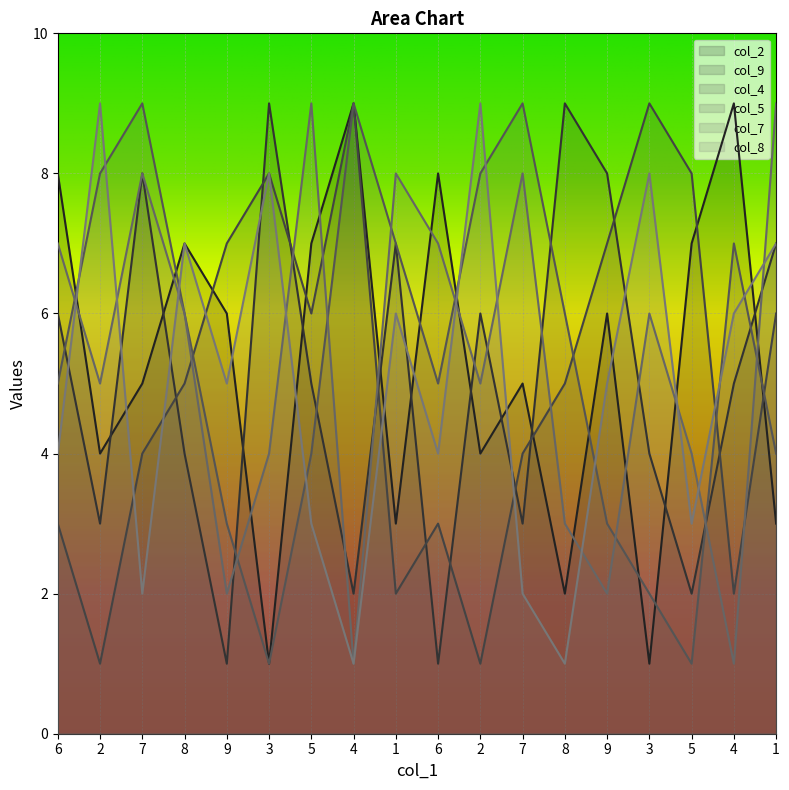

How many lines are shown in the chart?

6